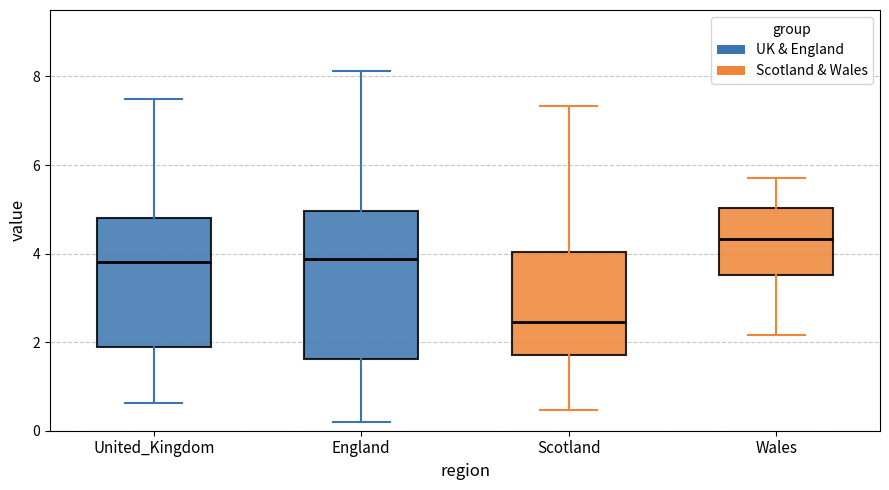

Comparing the boxes themselves (not the whiskers), which one is the tallest?

England